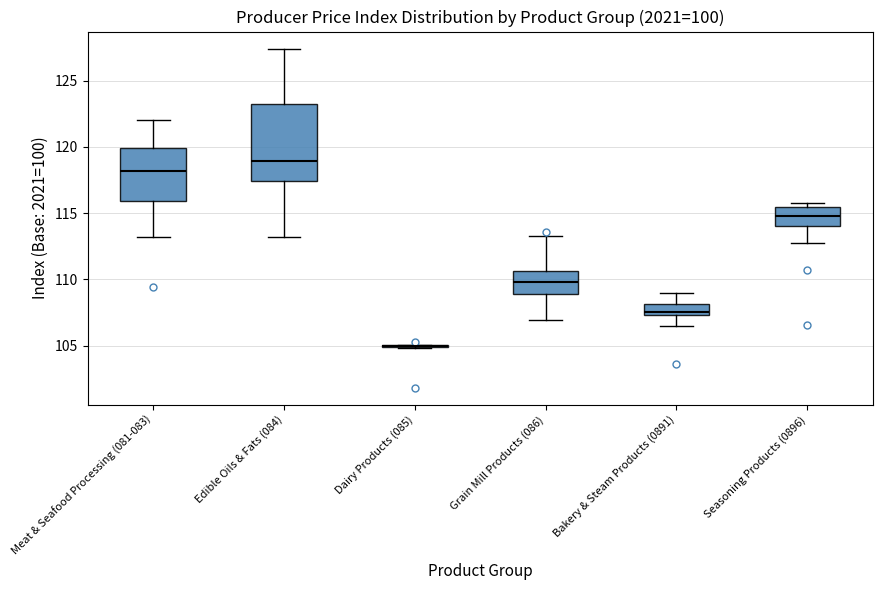

Reading left to right, transcribe this box plot: for each box, give where its median line is, the range the box spans, and where its two whiskers end, as read against the y-axis. The values are not printed on the chart, so give them approximately, as read against the axis.

Meat & Seafood Processing (081-083): median 118.0, box 116.0 to 120.0, whiskers 113.0 to 122.0
Edible Oils & Fats (084): median 119.0, box 117.5 to 123.0, whiskers 113.0 to 127.5
Dairy Products (085): box collapsed to a line at 105.0, whiskers 105.0 to 105.0
Grain Mill Products (086): median 110.0, box 109.0 to 110.5, whiskers 107.0 to 113.5
Bakery & Steam Products (0891): median 107.5 (just above the box's lower edge), box 107.5 to 108.0, whiskers 106.5 to 109.0
Seasoning Products (0896): median 115.0, box 114.0 to 115.5, whiskers 113.0 to 116.0